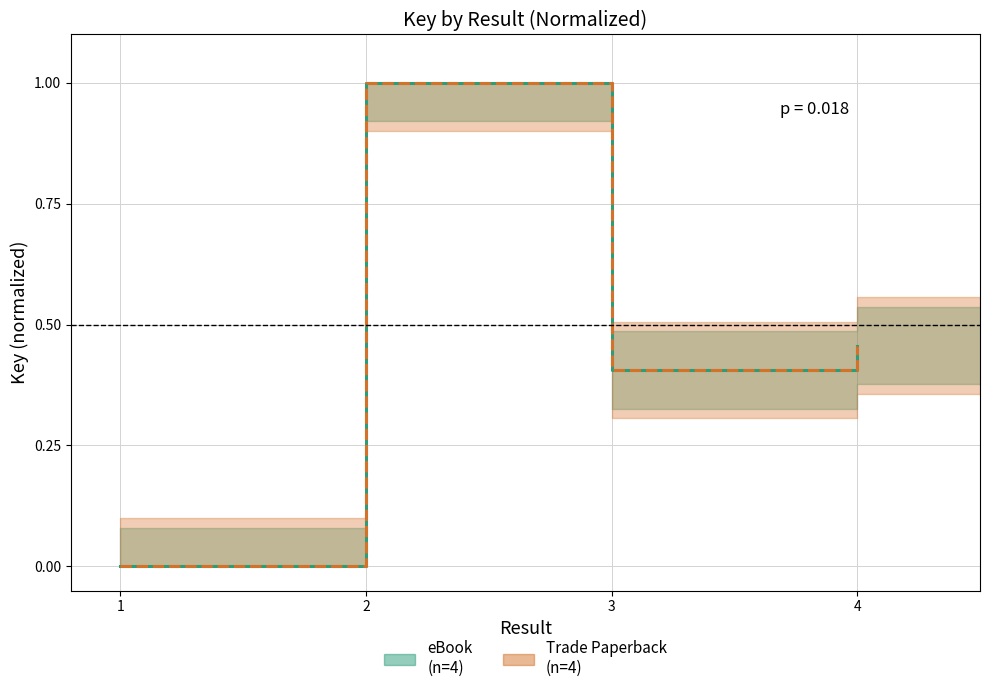

True or false: Trade Paperback_line has a value of 1.0 at 2.

True